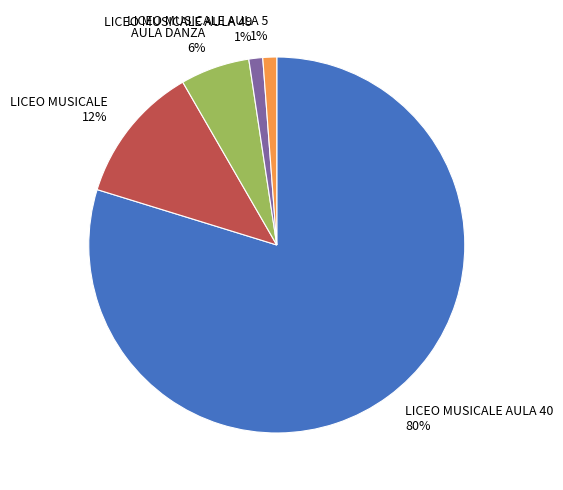

True or false: LICEO MUSICALE AULA 40 accounts for 88% of the total.

False